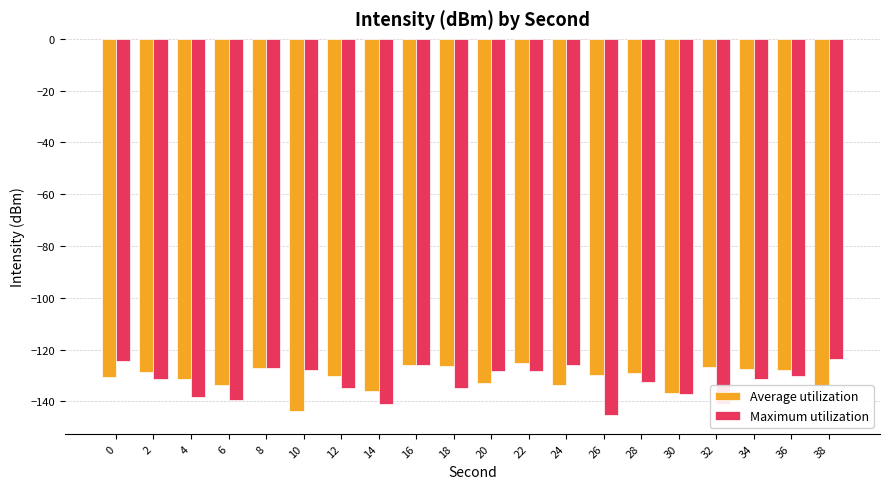

Which series has the widest spread of values?

Maximum utilization